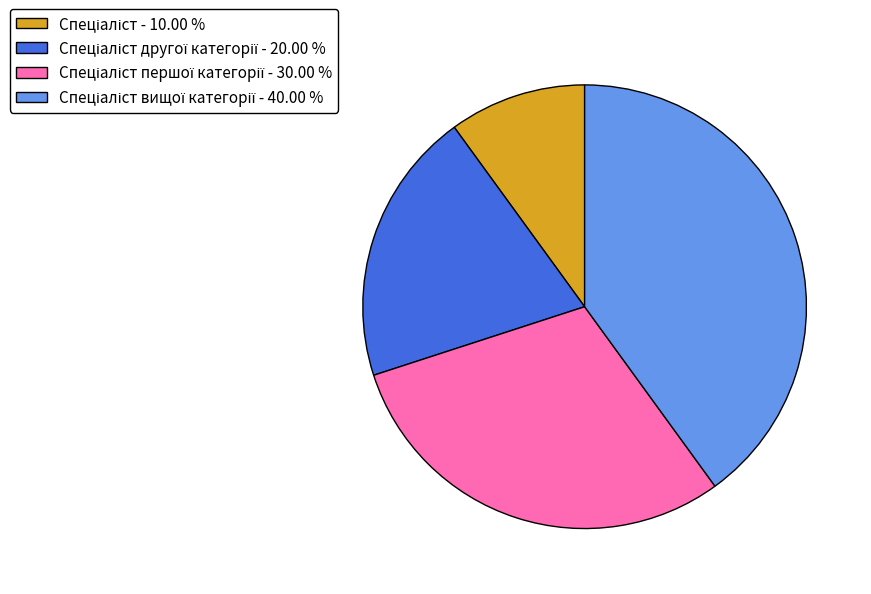

Is there a majority slice in this chart?

No